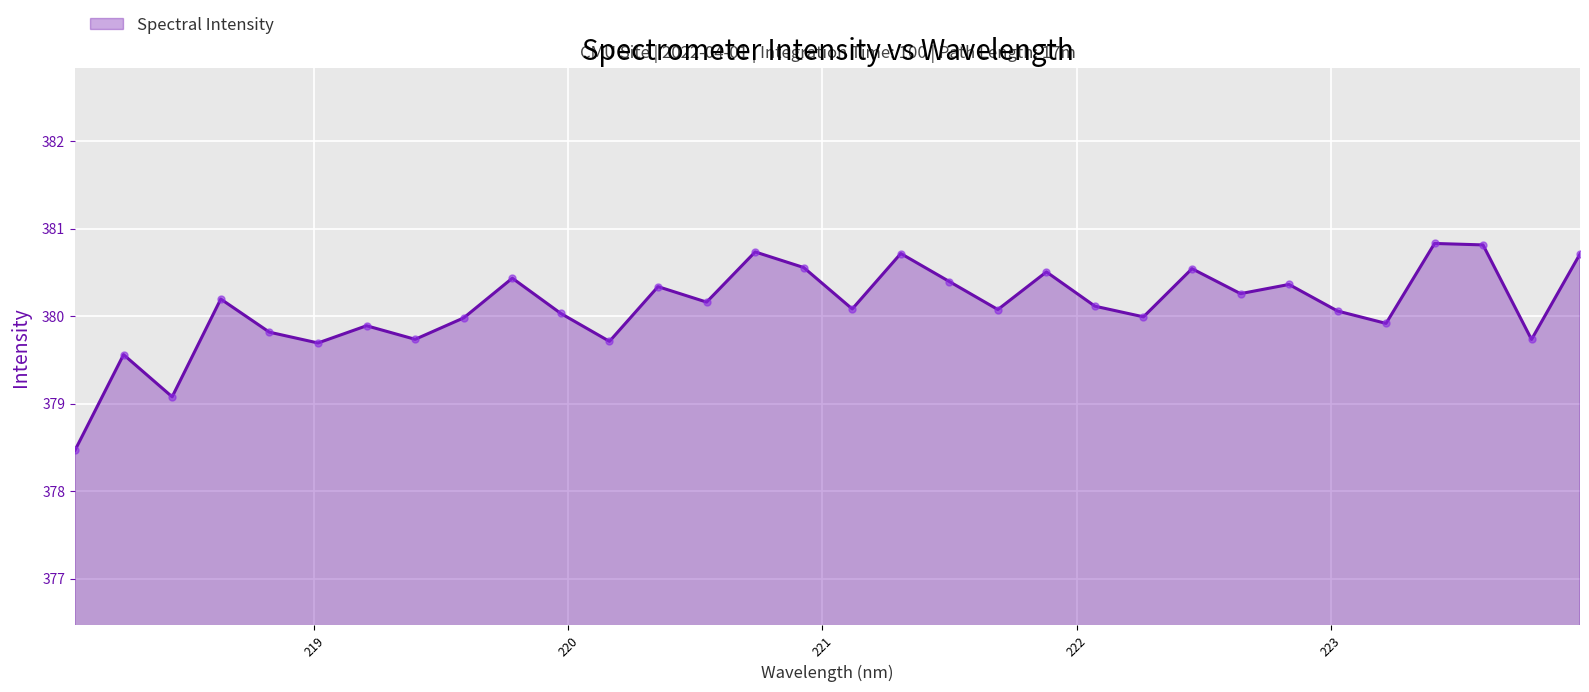

What is the difference between the maximum and minimum values?

2.4